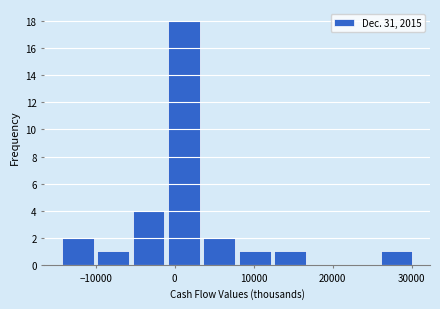

Reading left to right, transcribe this chart: for each bar, give the range it covers on the x-axis and its height. Neither the bar edges nor the heights are printed on the chart, so give them approximately, as read against the axes.

-15000 to -10000: 2
-10000 to -6000: 1
-6000 to -1000: 4
-1000 to 3000: 18
3000 to 8000: 2
8000 to 12000: 1
12000 to 17000: 1
17000 to 21000: 0
21000 to 26000: 0
26000 to 30000: 1